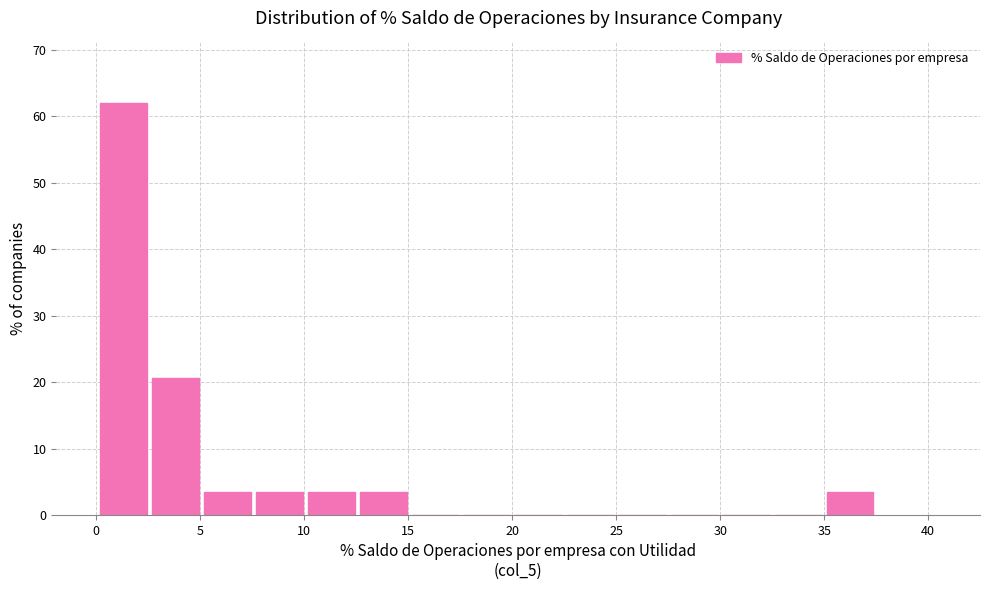

Reading left to right, list every bar in this chart as the range it spans on the x-axis followed by its height. Neither the bar edges nor the heights are printed on the chart, so give them approximately, as read against the axes.

0.0 to 2.5: 62
2.5 to 5.0: 21
5.0 to 7.5: 3
7.5 to 10.0: 3
10.0 to 12.5: 3
12.5 to 15.0: 3
15.0 to 17.5: 0
17.5 to 20.0: 0
20.0 to 22.5: 0
22.5 to 25.0: 0
25.0 to 27.5: 0
27.5 to 30.0: 0
30.0 to 32.5: 0
32.5 to 35.0: 0
35.0 to 37.5: 3